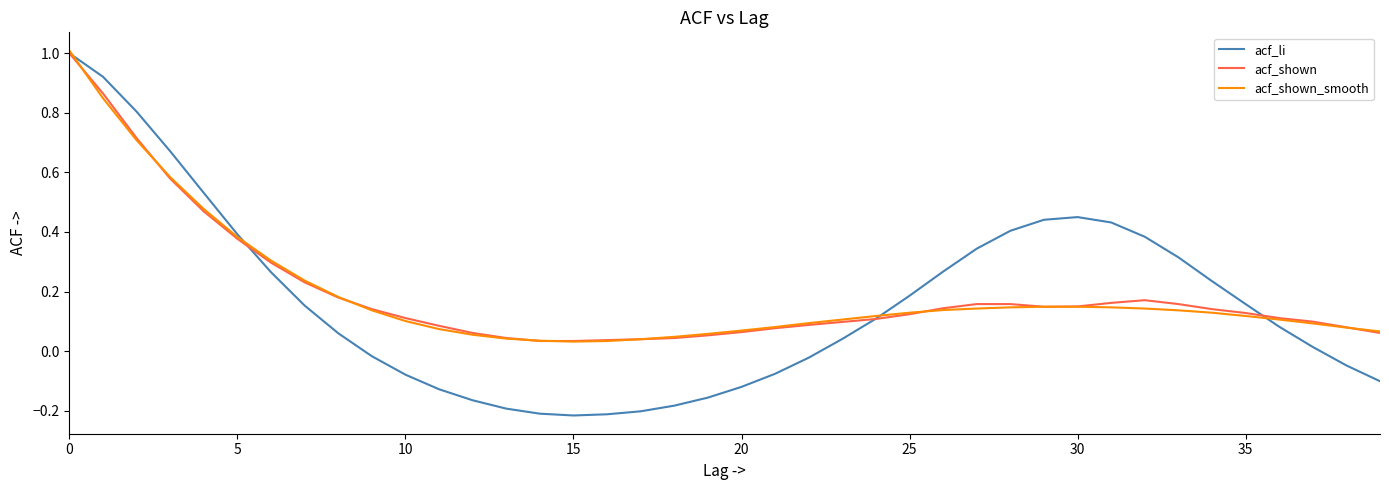

What is the highest value of the acf_li series?

1.0